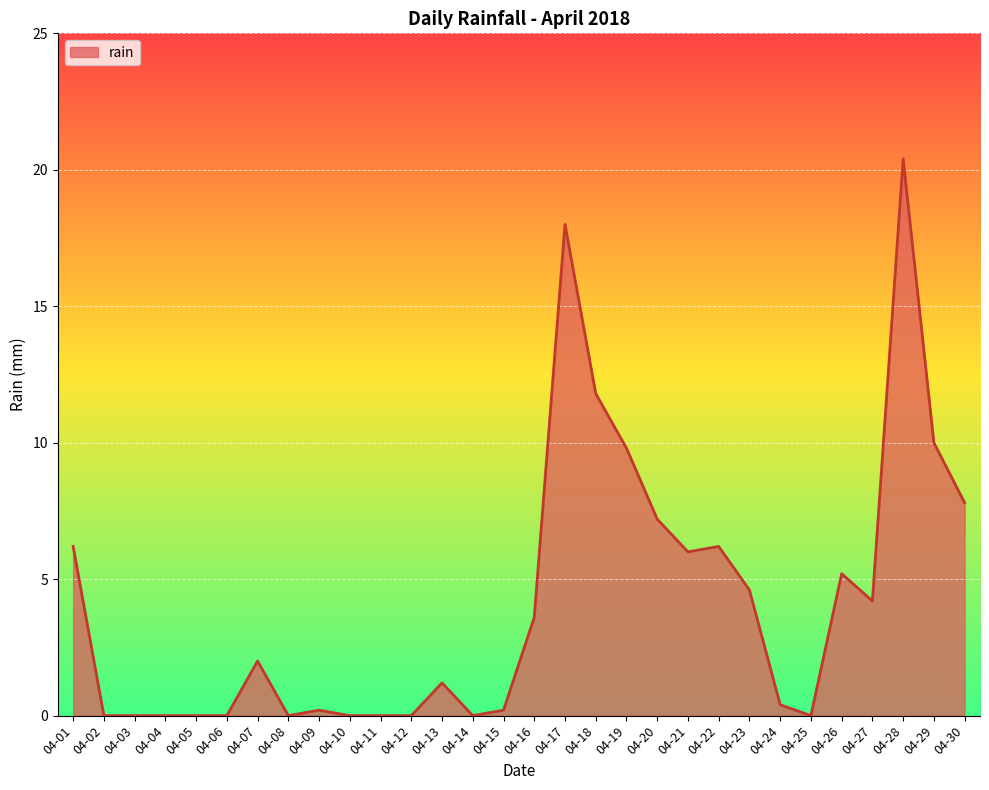

The chart shows a value of 0.2 at 04-15. True or false?

True